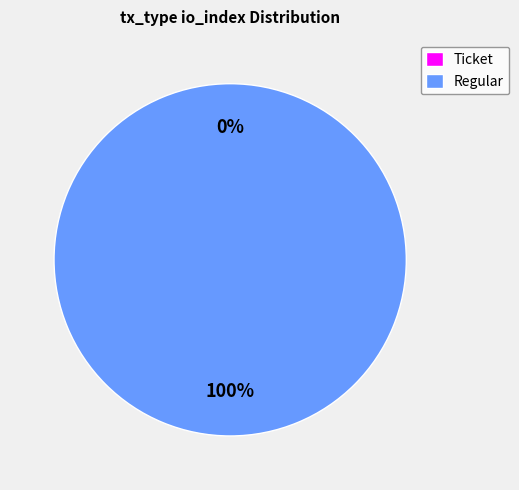

True or false: Regular accounts for 100% of the total.

True